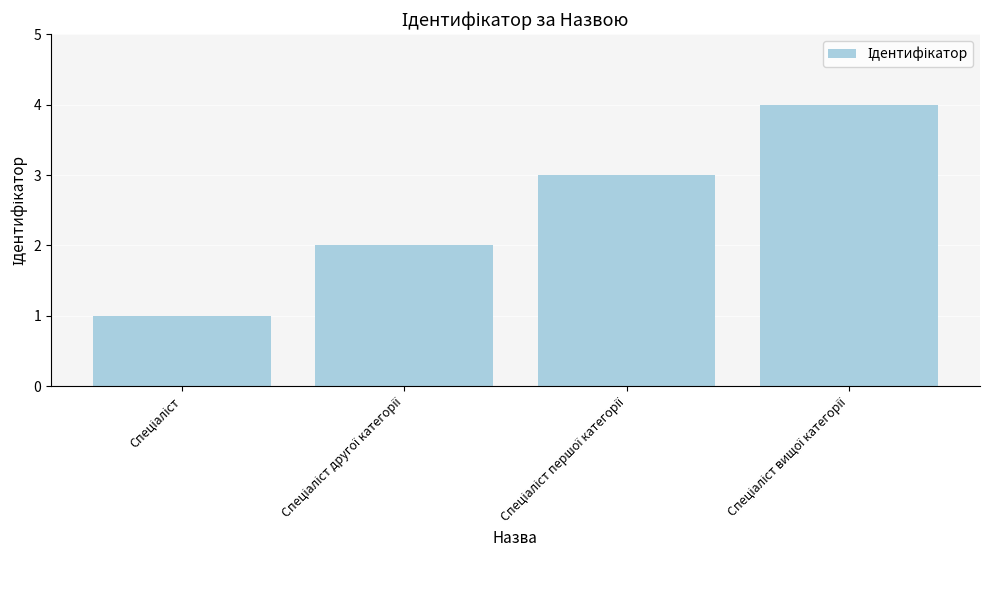

What is the maximum value shown in the chart?

4